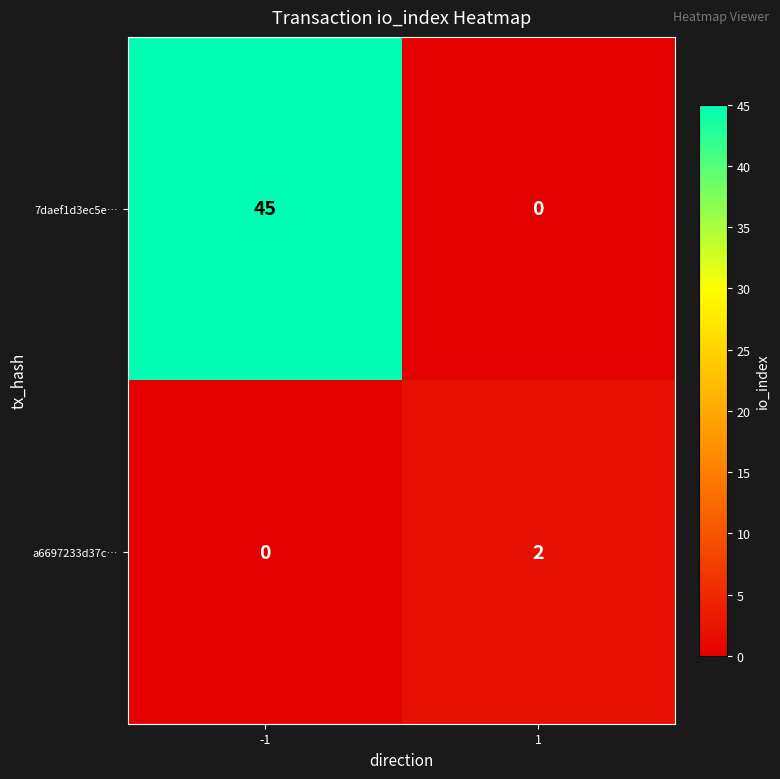

Rank the series by their average value, from highest to lowest.

7daef1d3ec5e…, a6697233d37c…